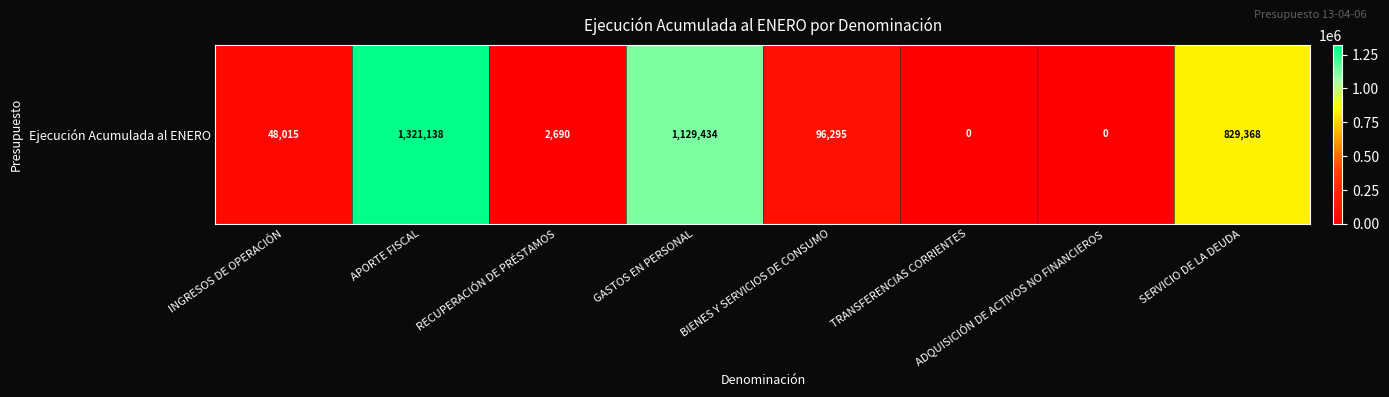

True or false: the data shows 96295 at BIENES Y SERVICIOS DE CONSUMO.

True